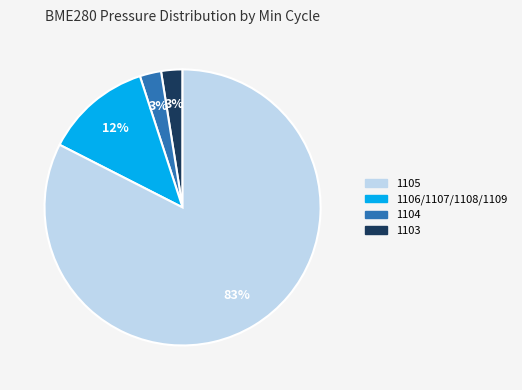

To the nearest percent, what is the average slice percentage?

25%